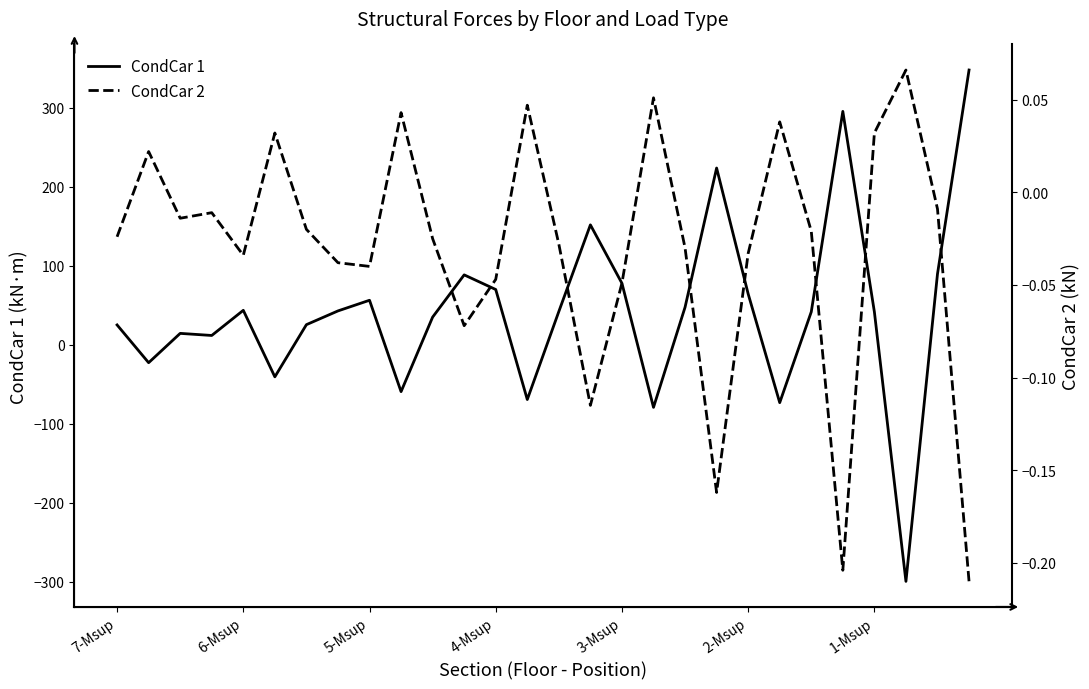

At which label does CondCar 1 first exceed 42?

6-Msup